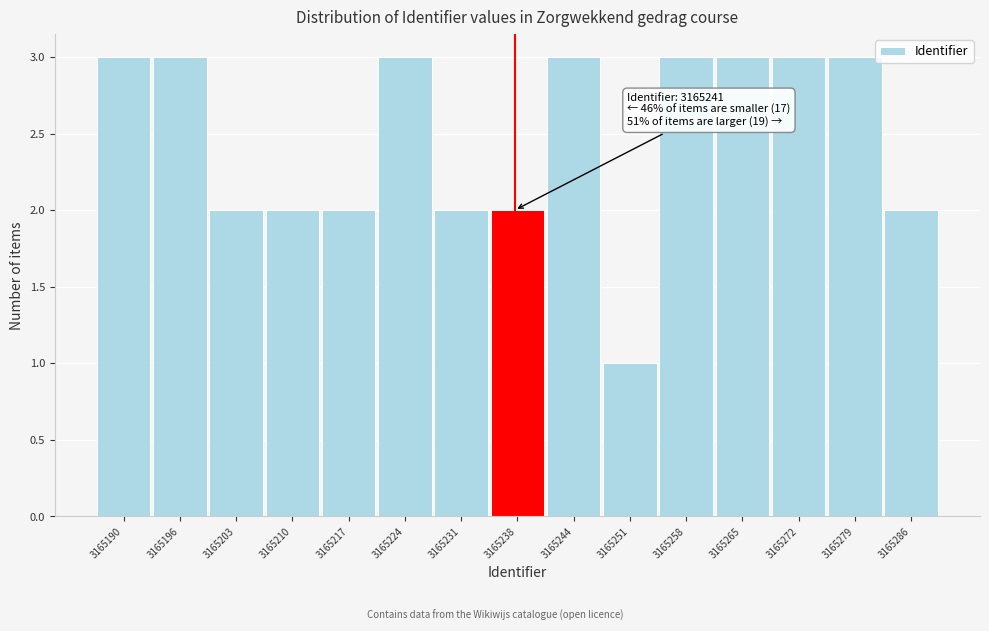

Reading left to right, extract all data points from this chart.

3165190=3	3165196=3	3165203=2	3165210=2	3165217=2	3165224=3	3165231=2	3165238=2	3165244=3	3165251=1	3165258=3	3165265=3	3165272=3	3165279=3	3165286=2